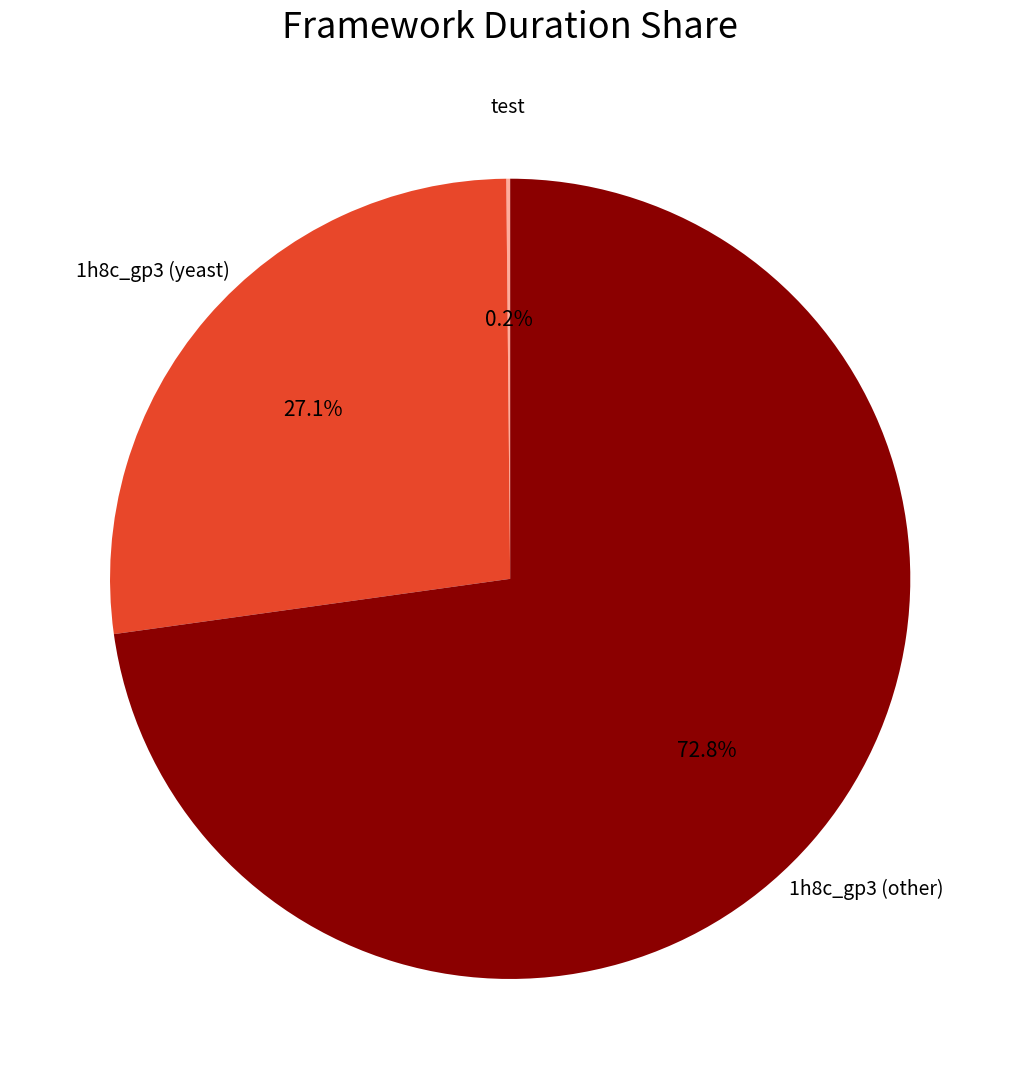

What is the largest slice in the pie chart?

1h8c_gp3 (other)